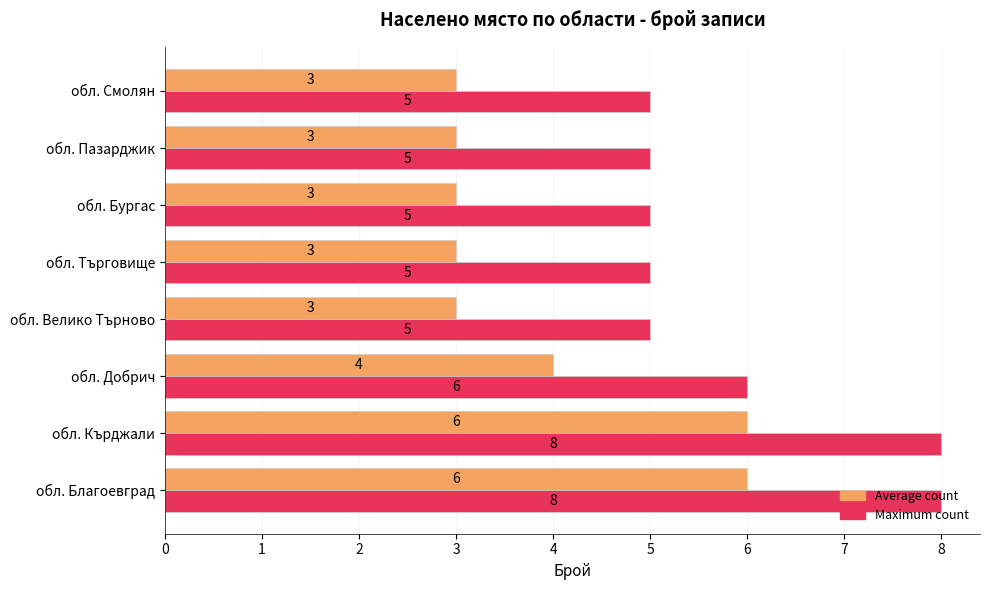

Which series has the largest total across all categories?

Maximum count